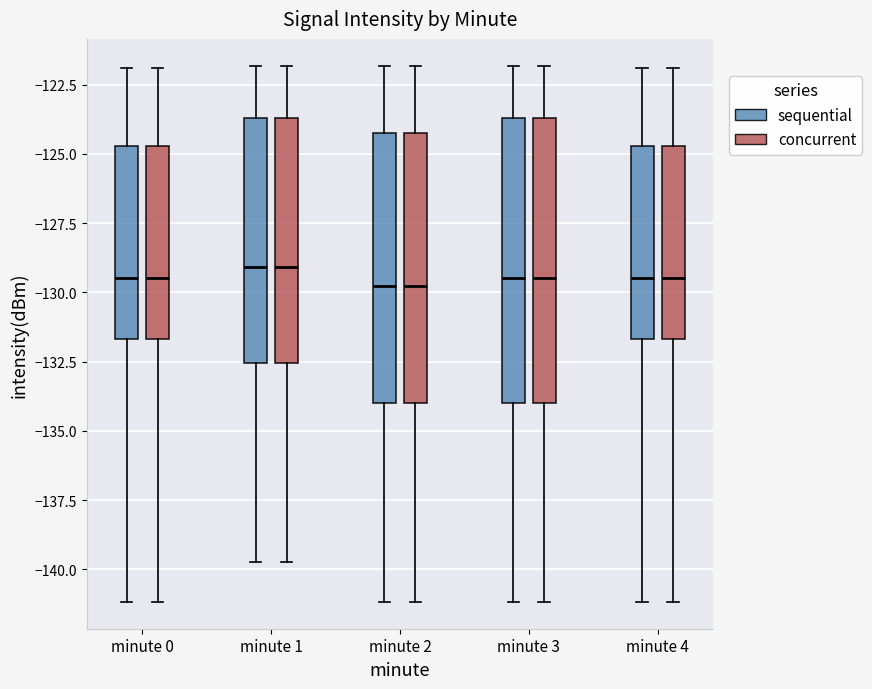

Reading left to right, read every box against the y-axis: the position of its median line, the range the box covers, and the ends of its whiskers. The values are not printed on the chart, so give them approximately, as read against the axis.

minute 0 (sequential): median -129.5, box -131.5 to -124.5, whiskers -141.0 to -122.0
minute 0 (concurrent): median -129.5, box -131.5 to -124.5, whiskers -141.0 to -122.0
minute 1 (sequential): median -129.0, box -132.5 to -123.5, whiskers -139.5 to -122.0
minute 1 (concurrent): median -129.0, box -132.5 to -123.5, whiskers -139.5 to -122.0
minute 2 (sequential): median -130.0, box -134.0 to -124.5, whiskers -141.0 to -122.0
minute 2 (concurrent): median -130.0, box -134.0 to -124.5, whiskers -141.0 to -122.0
minute 3 (sequential): median -129.5, box -134.0 to -123.5, whiskers -141.0 to -122.0
minute 3 (concurrent): median -129.5, box -134.0 to -123.5, whiskers -141.0 to -122.0
minute 4 (sequential): median -129.5, box -131.5 to -124.5, whiskers -141.0 to -122.0
minute 4 (concurrent): median -129.5, box -131.5 to -124.5, whiskers -141.0 to -122.0